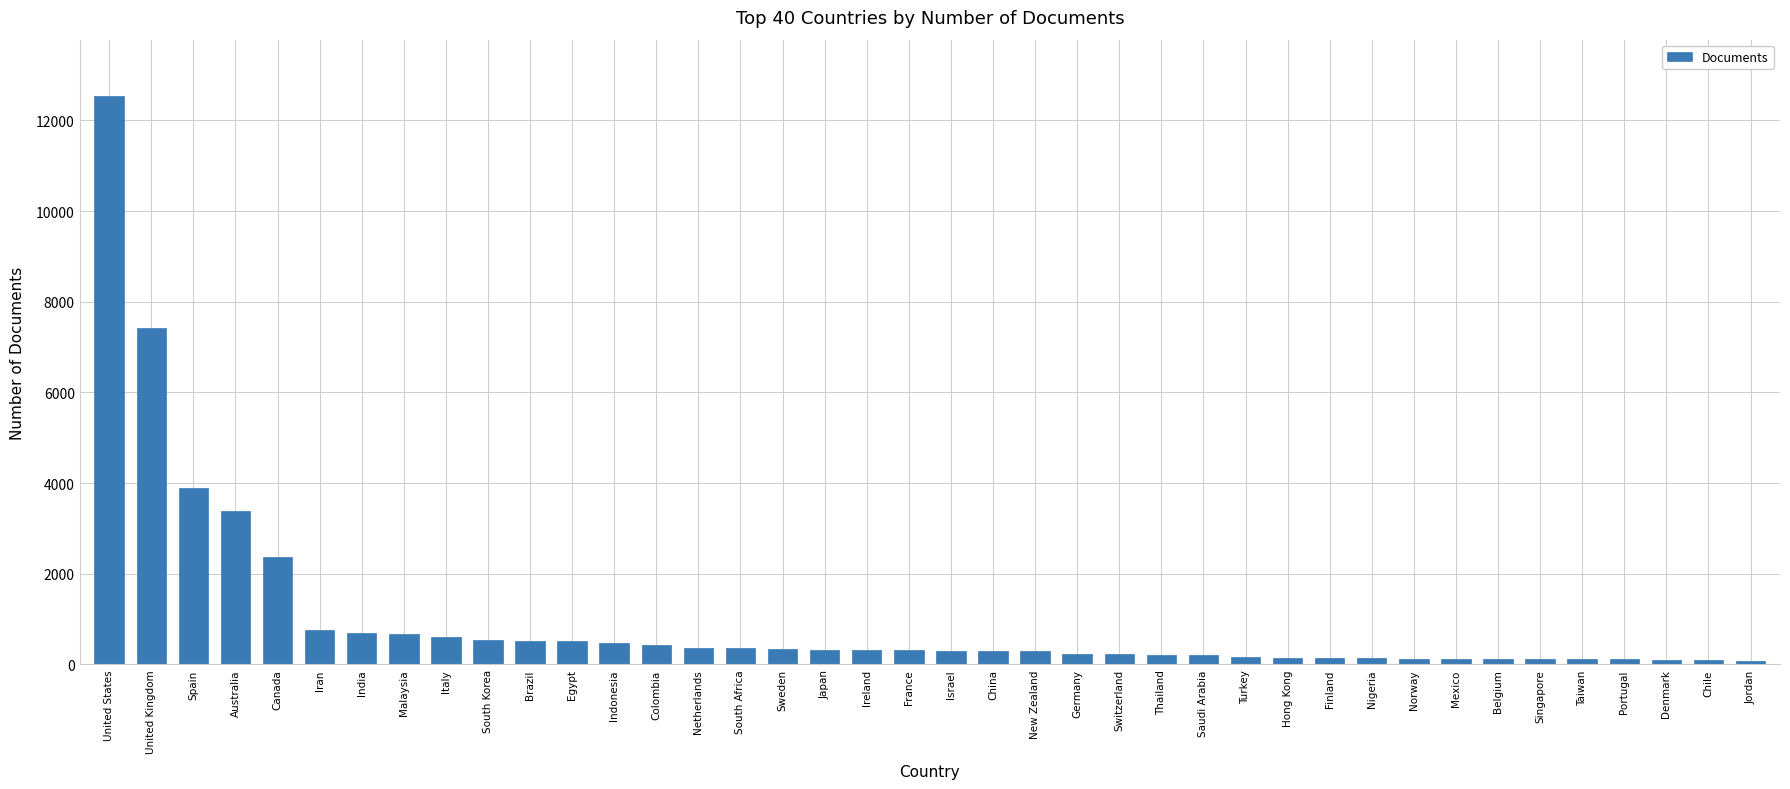

What is the difference between the maximum and second lowest values?

12439